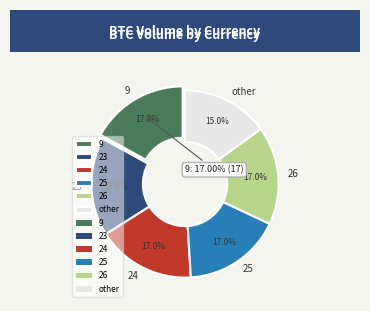

The 23 slice represents 17% of the pie. True or false?

True